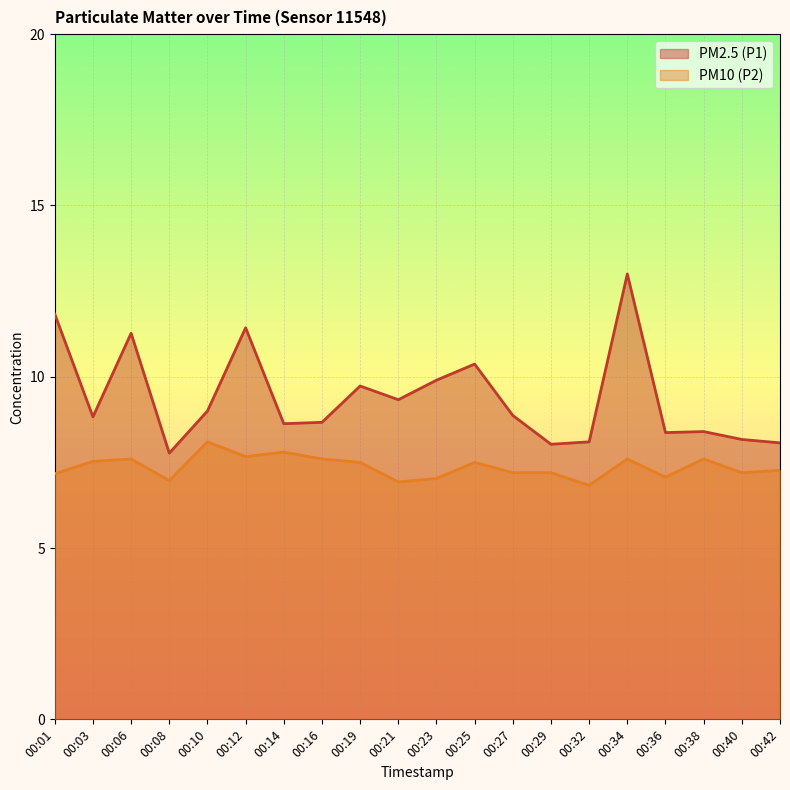

How many values in the PM2.5 (P1) series exceed 8?

19